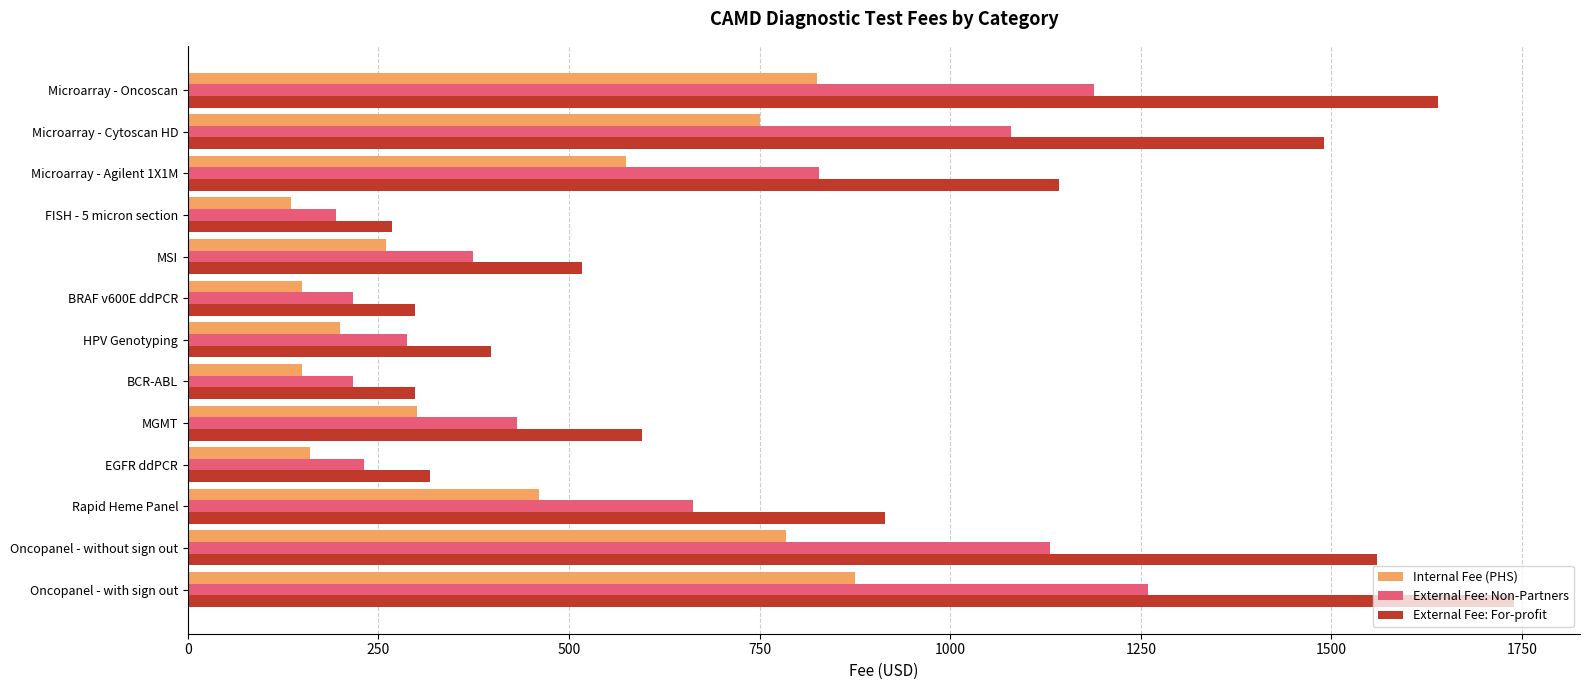

At how many categories does at least one series exceed 721?

6